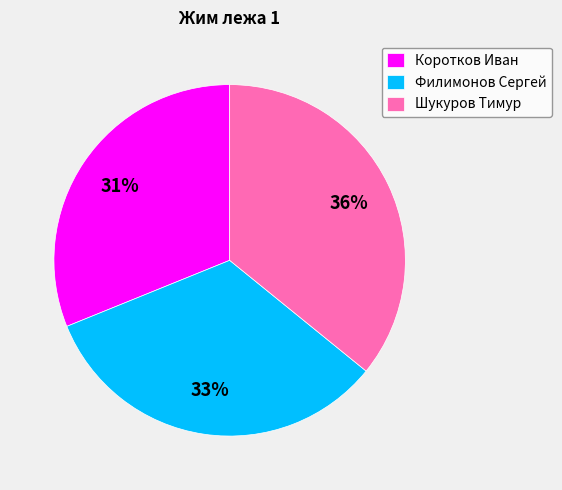

Do Коротков Иван and Филимонов Сергей together represent more than half of the pie?

Yes